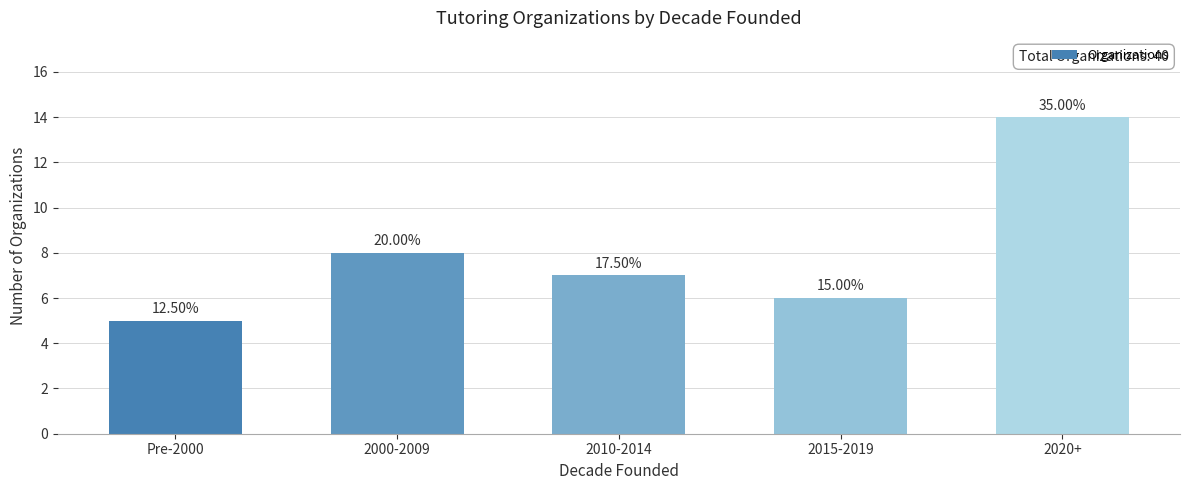

Reading left to right, what are all the values shown in this chart?

Pre-2000=5	2000-2009=8	2010-2014=7	2015-2019=6	2020+=14